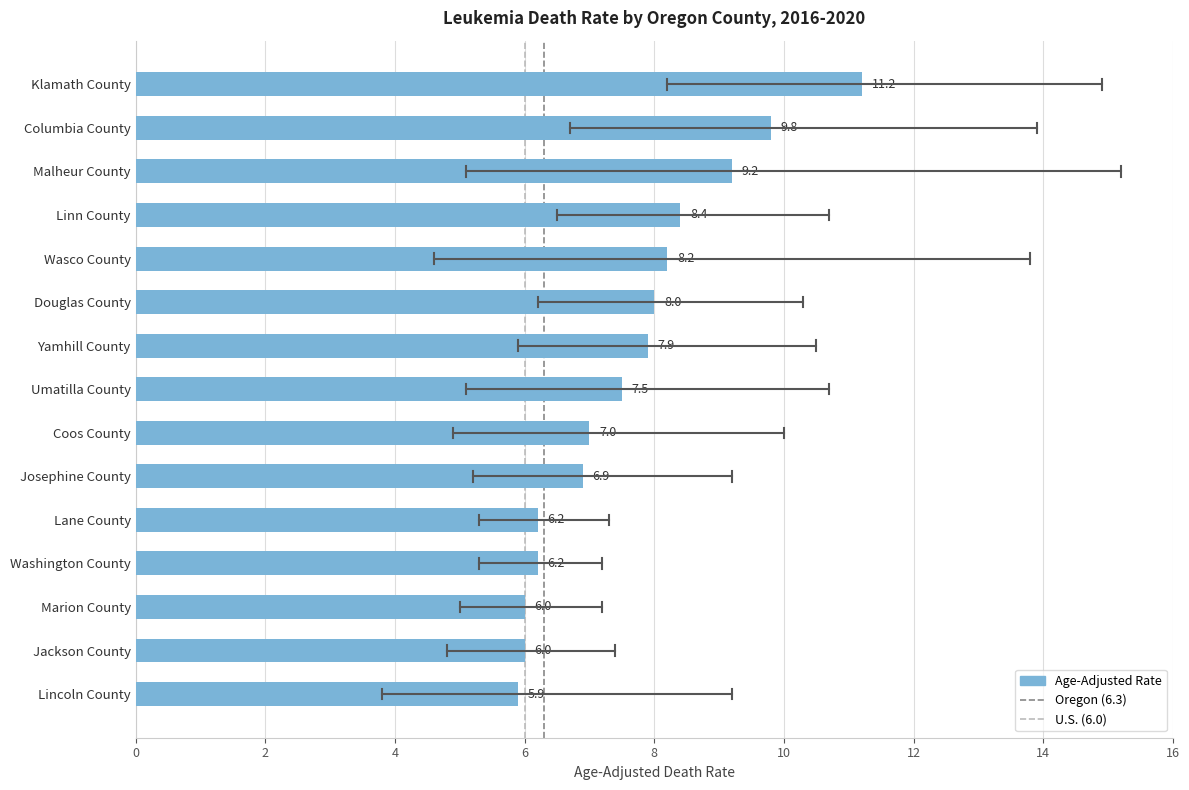

What is the label of the 1st bar from the top?

Klamath County